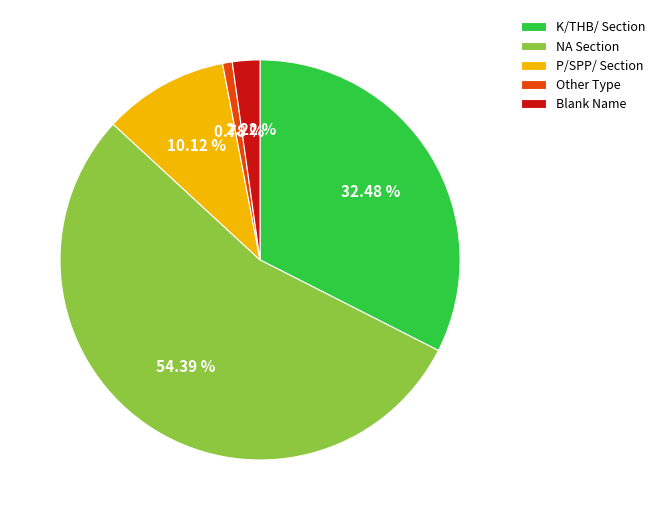

Combined, do P/SPP/ Section and Blank Name account for over 50%?

No